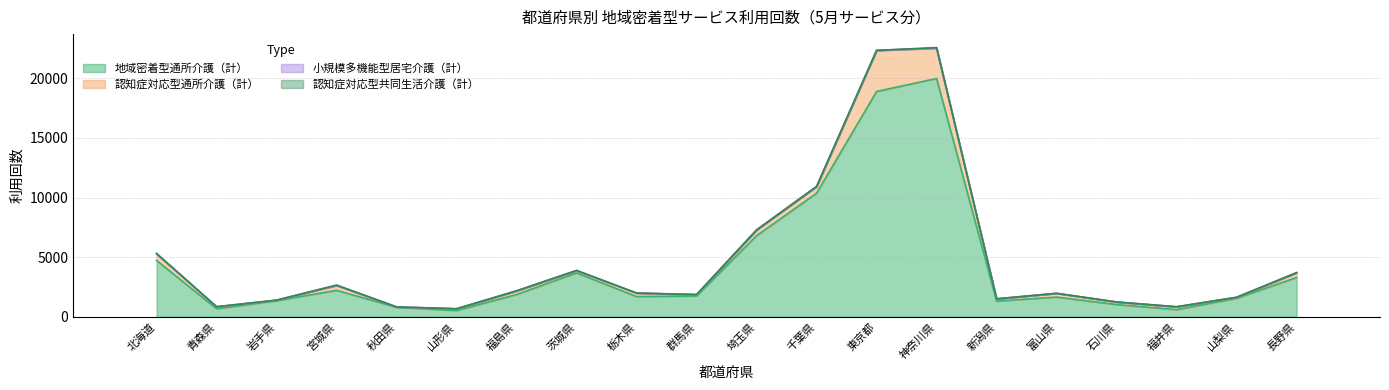

Between 山形県 and 群馬県, which series saw the biggest shift?

地域密着型通所介護（計）